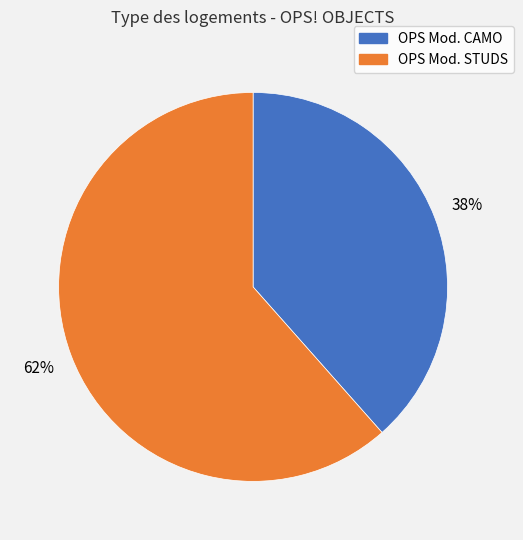

What is the majority slice?

OPS Mod. STUDS